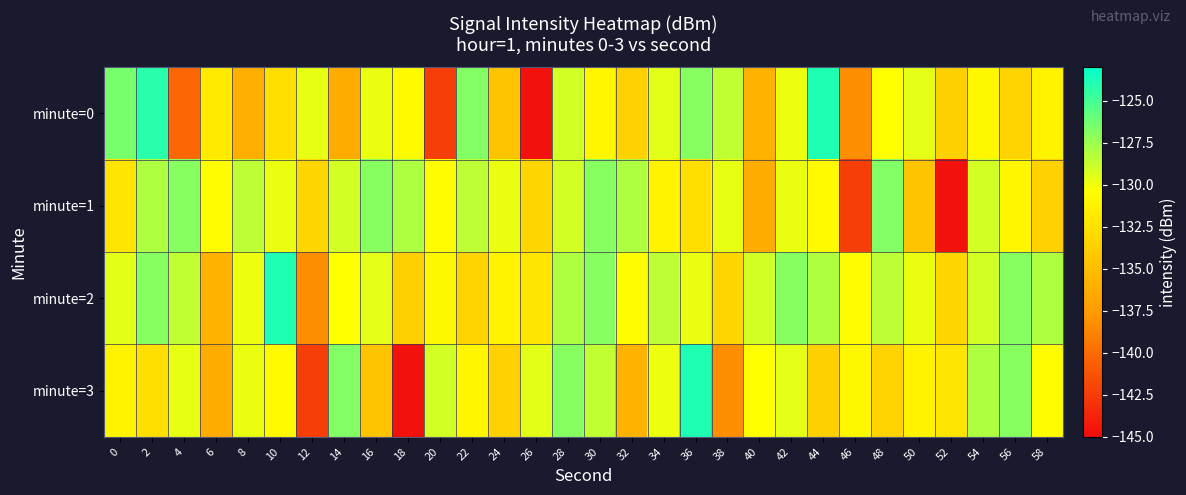

What is the minimum value shown in the chart?

-144.7